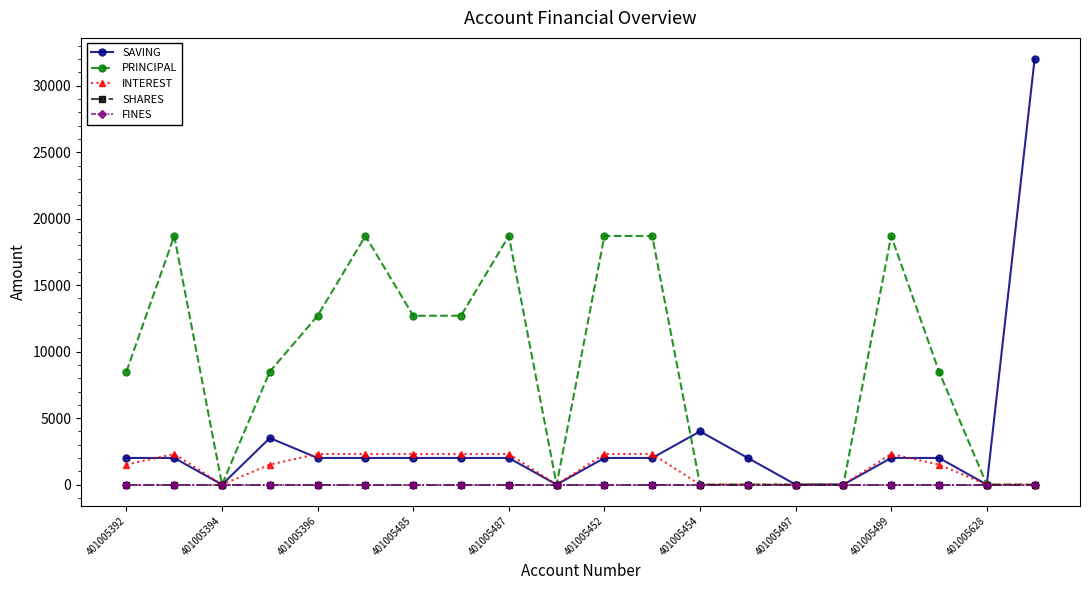

At which category is the sum across all series the highest?

19